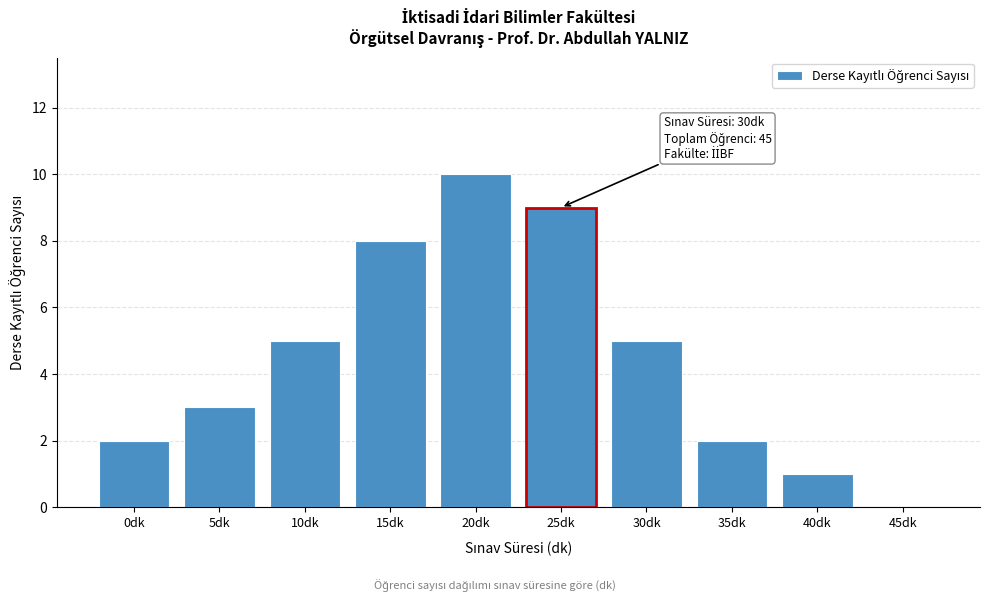

Reading left to right, extract all data points from this chart.

0dk=2	5dk=3	10dk=5	15dk=8	20dk=10	25dk=9	30dk=5	35dk=2	40dk=1	45dk=0